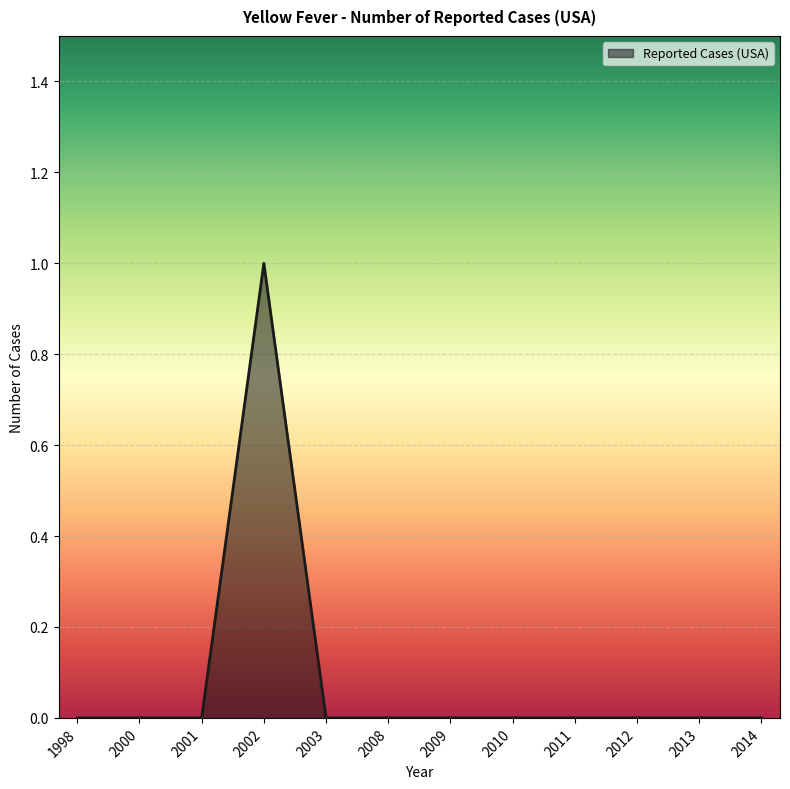

The chart shows a value of 0 at 2003. True or false?

True